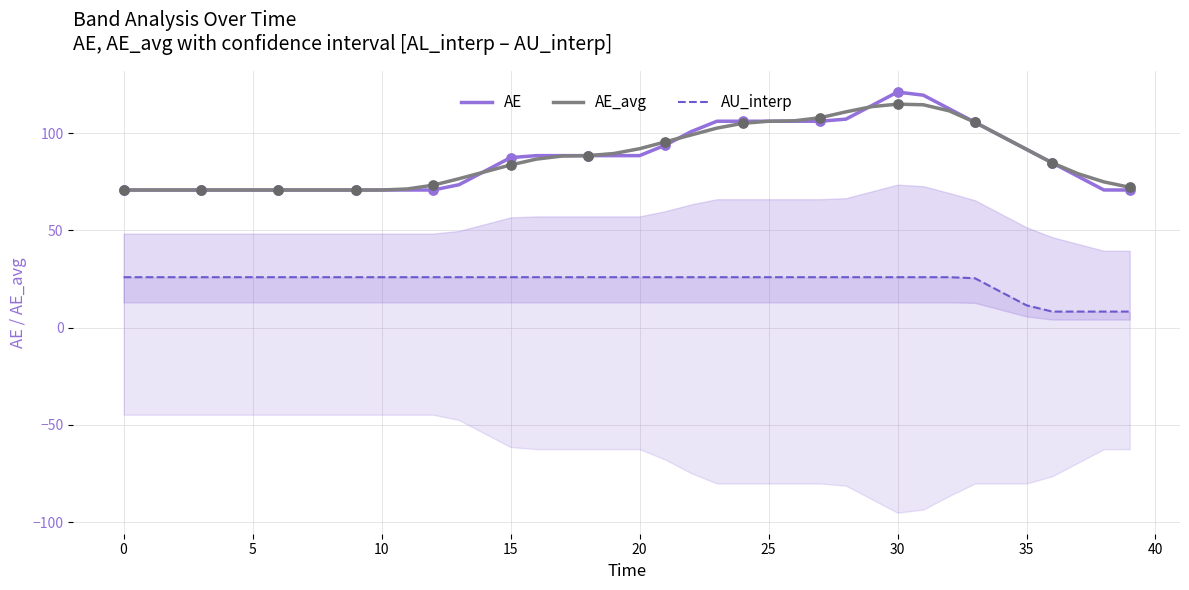

Which series has the largest total across all categories?

AE_avg